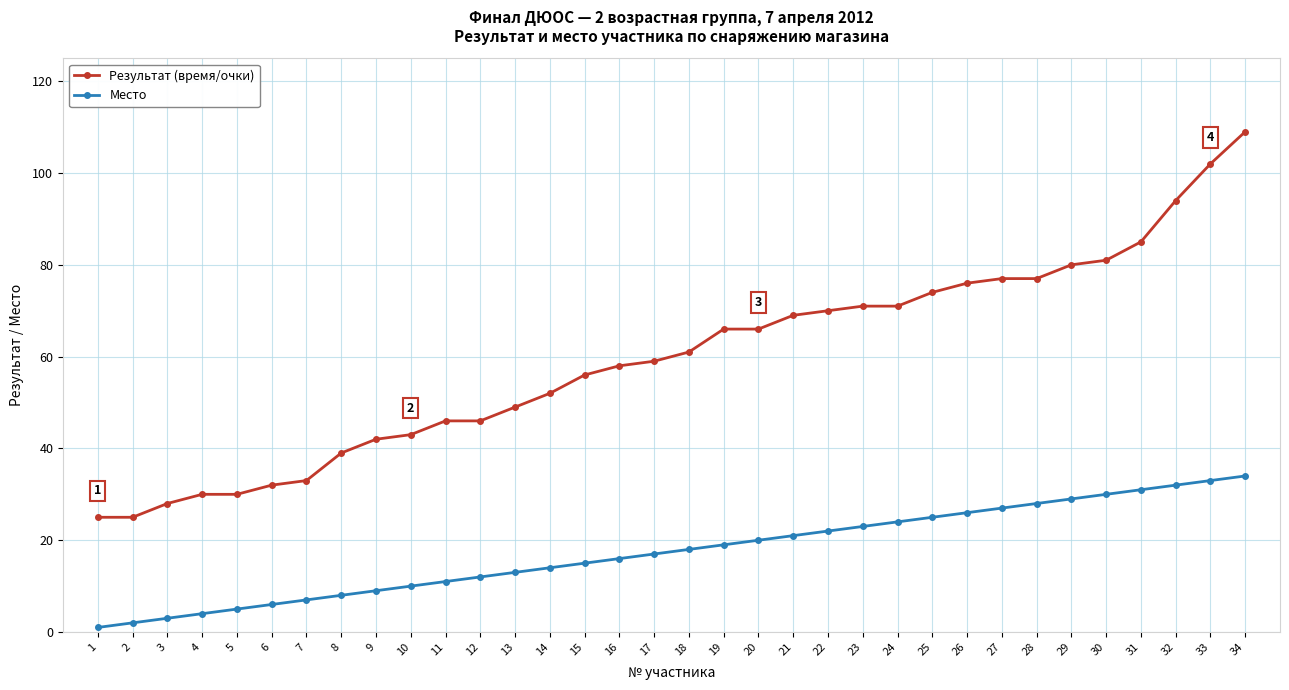

True or false: Результат (время/очки) and Место intersect in this chart.

False